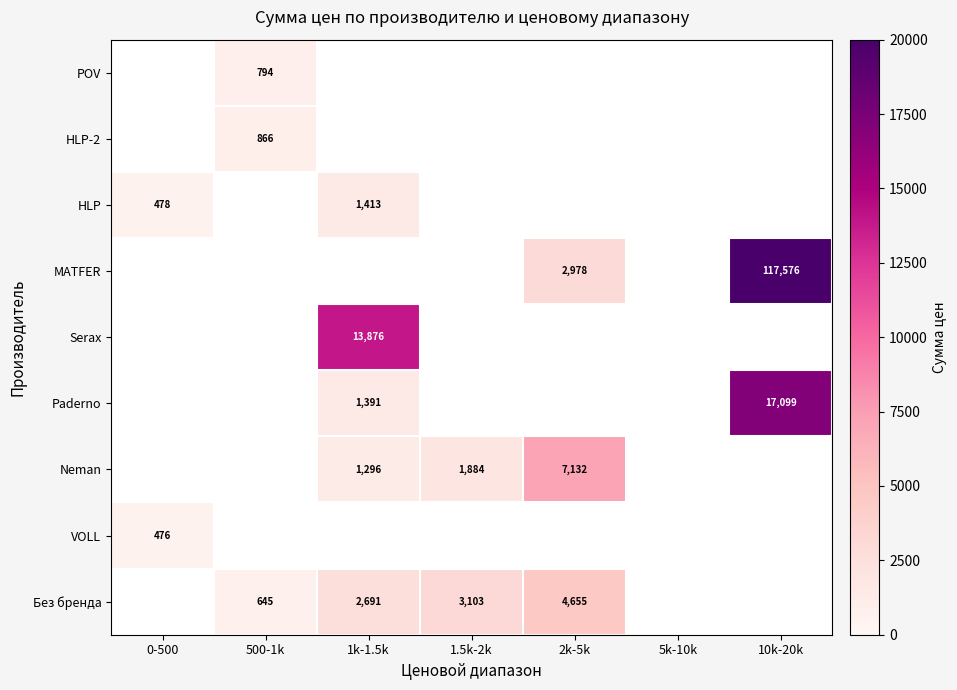

The Без бренда series shows 645 at 500-1k. True or false?

True